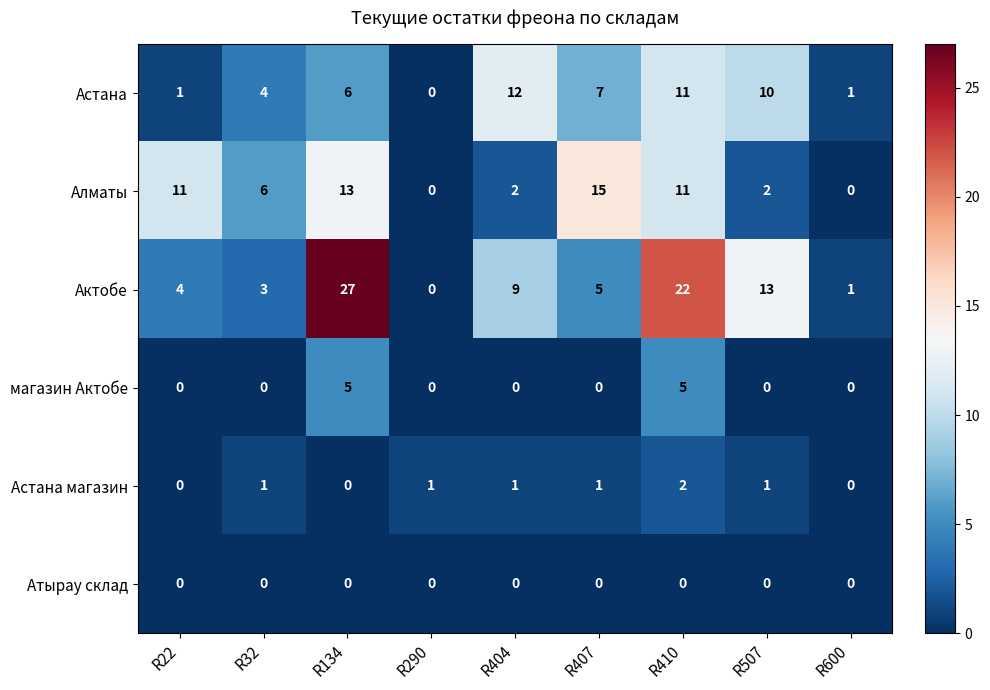

What is the sum of the Актобе values at R600 and R507?

14